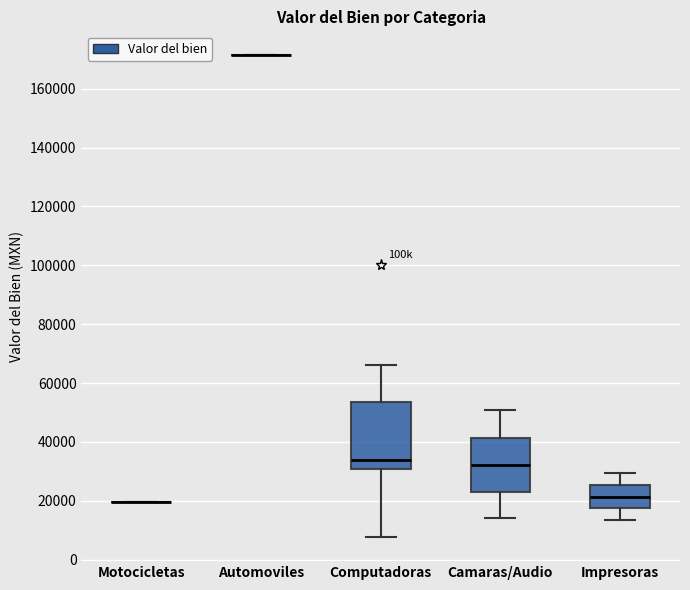

Reading left to right, read every box against the y-axis: the position of its median line, the range the box covers, and the ends of its whiskers. The values are not printed on the chart, so give them approximately, as read against the axis.

Motocicletas: box collapsed to a line at 20000, whiskers 20000 to 20000
Automoviles: box collapsed to a line at 172000, whiskers 172000 to 172000
Computadoras: median 34000, box 30000 to 54000, whiskers 8000 to 66000
Camaras/Audio: median 32000, box 24000 to 42000, whiskers 14000 to 50000
Impresoras: median 22000, box 18000 to 26000, whiskers 14000 to 30000